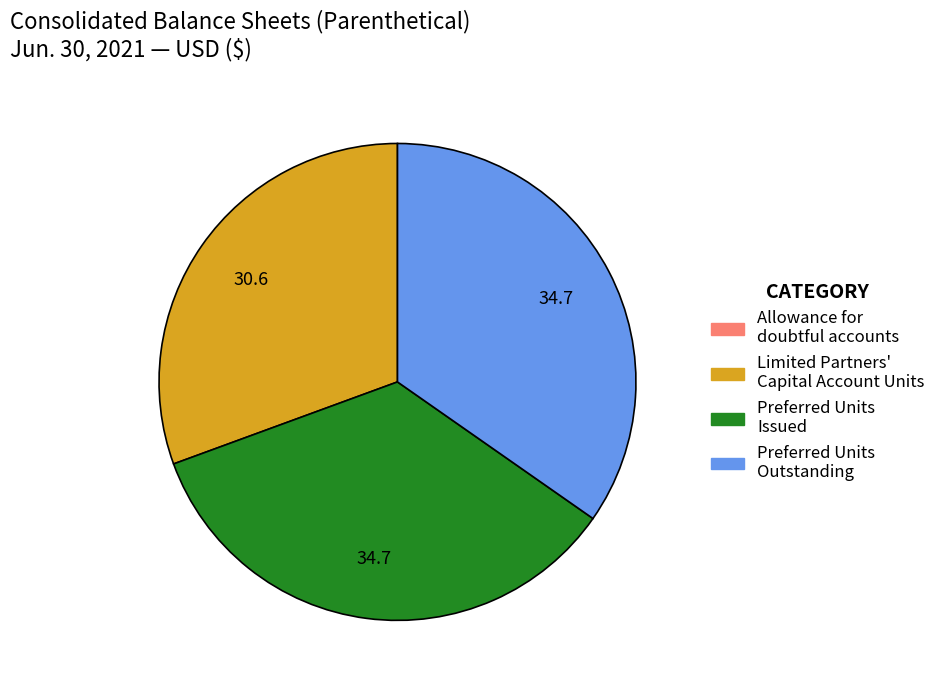

Approximately how many times larger is the value at Preferred Units Outstanding compared to Preferred Units Issued?

1.0